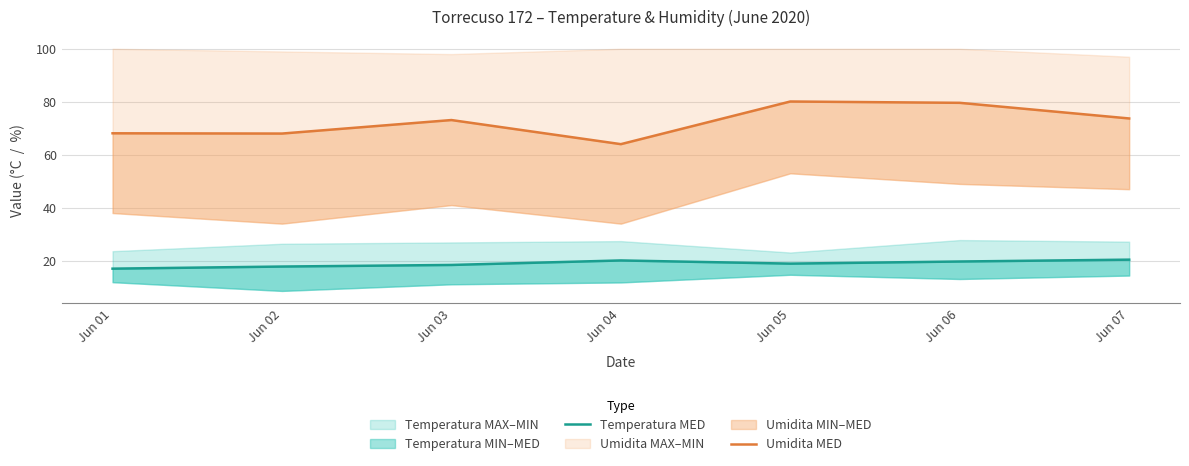

What is the sum of the Umidita MED values at Jun 03 and Jun 04?

137.1